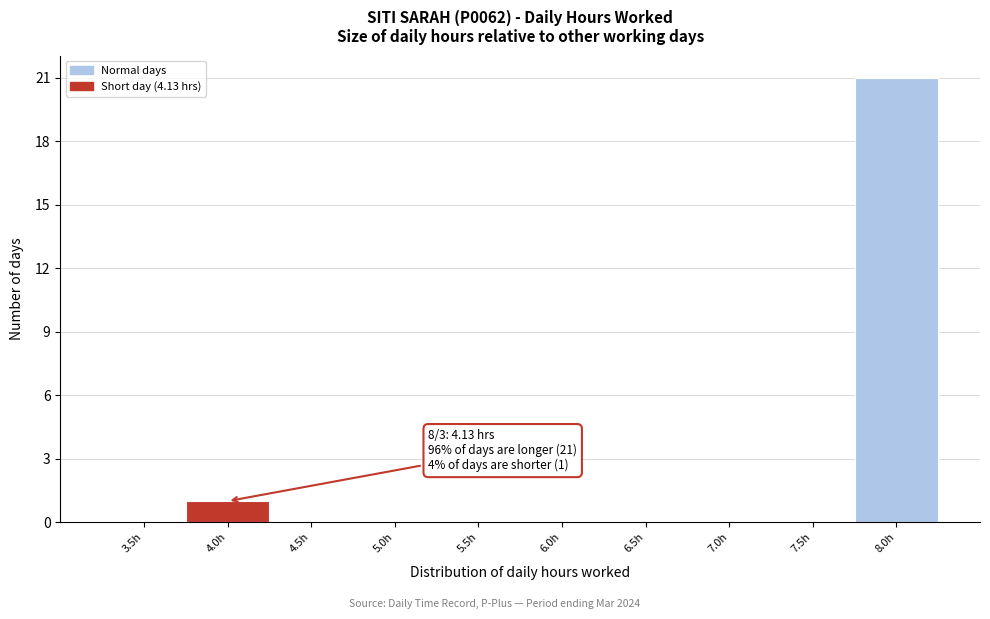

Reading left to right, extract all data points from this chart.

3.5h=0	4.0h=1	4.5h=0	5.0h=0	5.5h=0	6.0h=0	6.5h=0	7.0h=0	7.5h=0	8.0h=21